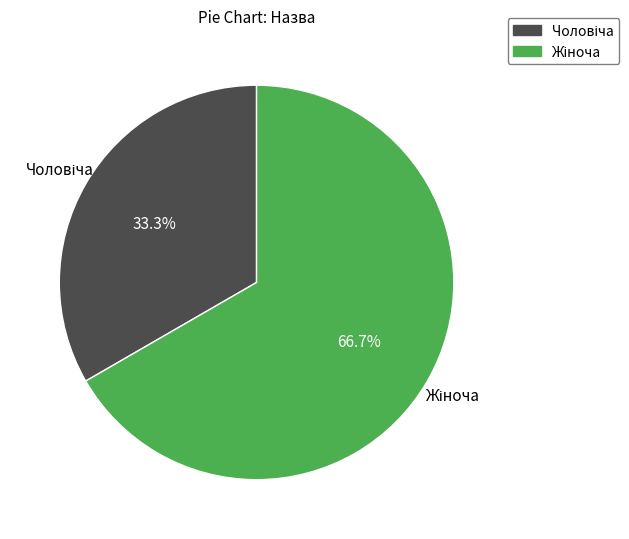

Is there any slice that represents more than half of the pie?

Yes